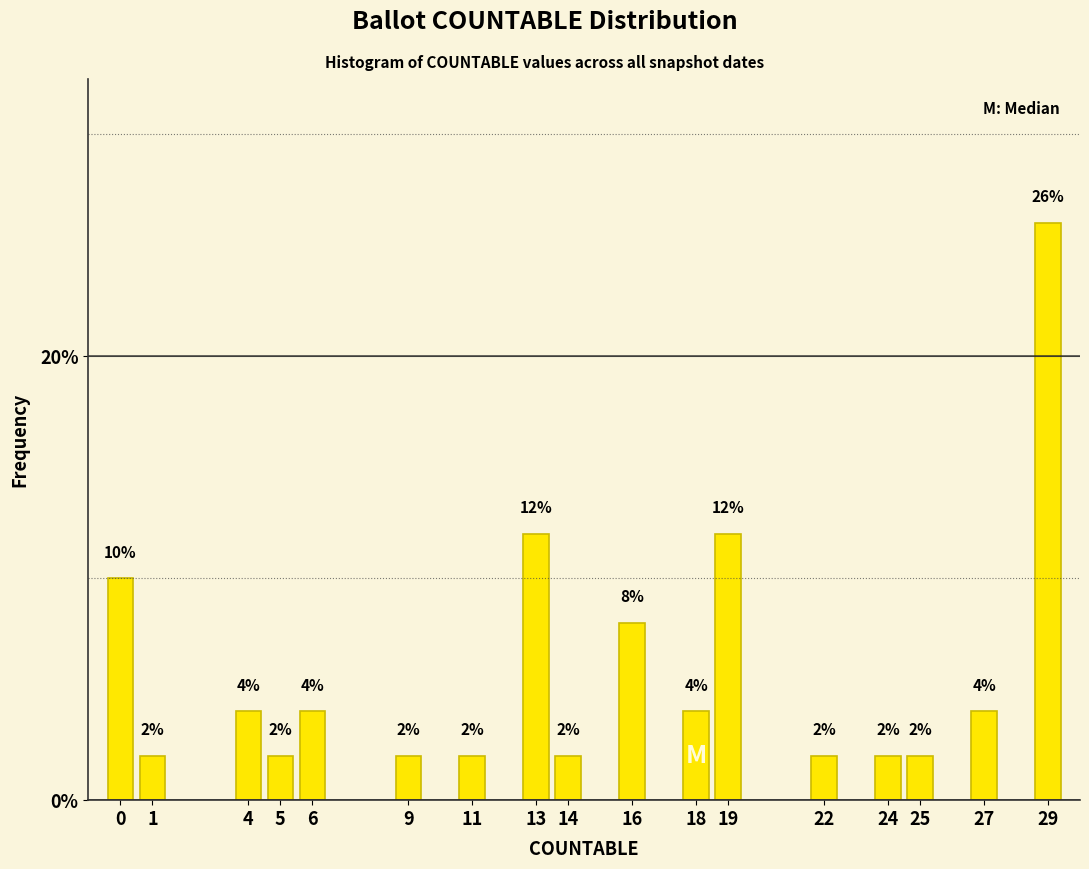

Reading right to left, transcribe all the data shown in this chart.

29=26	27=4	25=2	24=2	22=2	19=12	18=4	16=8	14=2	13=12	11=2	9=2	6=4	5=2	4=4	1=2	0=10